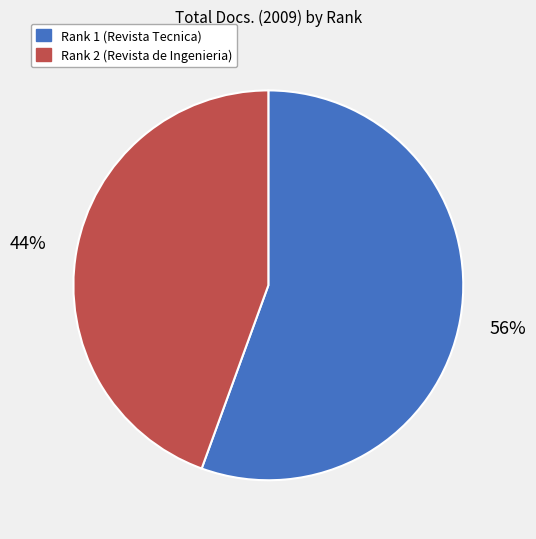

Count the number of slices in the pie.

2